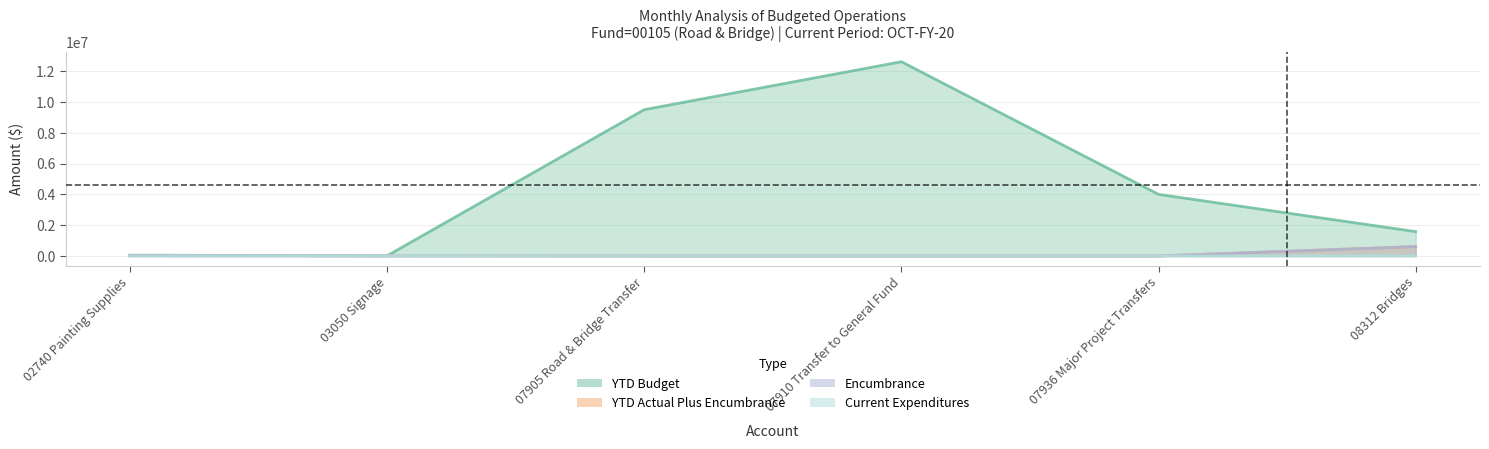

What is the value of the YTD Actual Plus Encumbrance point at the 1st from the left?

23254.5